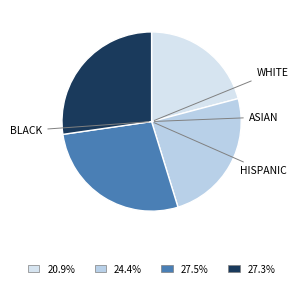

To the nearest percent, what is the difference between the largest and smallest slice percentages?

7%